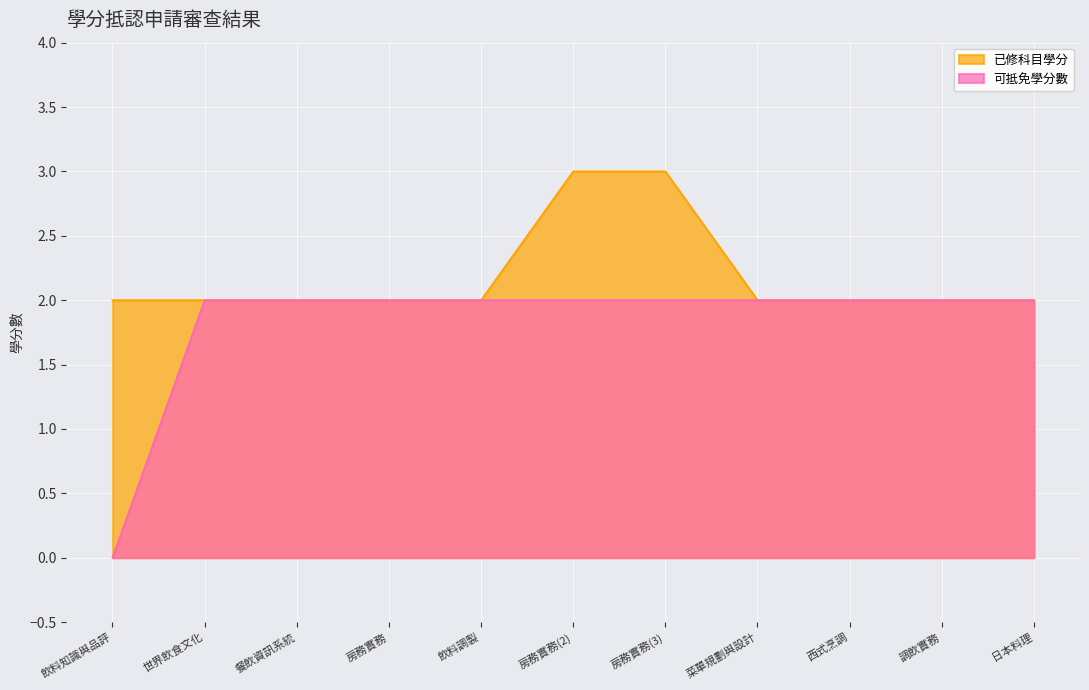

What is the average value of the 已修科目學分 series?

2